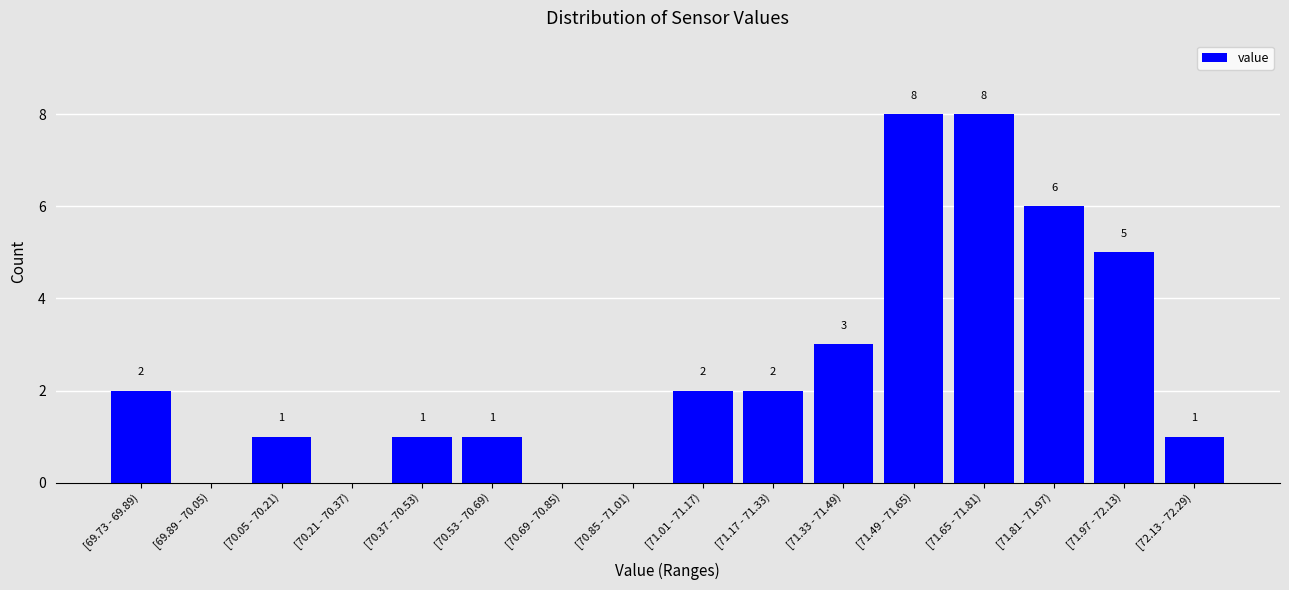

Reading left to right, what are all the values shown in this chart?

[69.73 - 69.89)=2	[69.89 - 70.05)=0	[70.05 - 70.21)=1	[70.21 - 70.37)=0	[70.37 - 70.53)=1	[70.53 - 70.69)=1	[70.69 - 70.85)=0	[70.85 - 71.01)=0	[71.01 - 71.17)=2	[71.17 - 71.33)=2	[71.33 - 71.49)=3	[71.49 - 71.65)=8	[71.65 - 71.81)=8	[71.81 - 71.97)=6	[71.97 - 72.13)=5	[72.13 - 72.29)=1